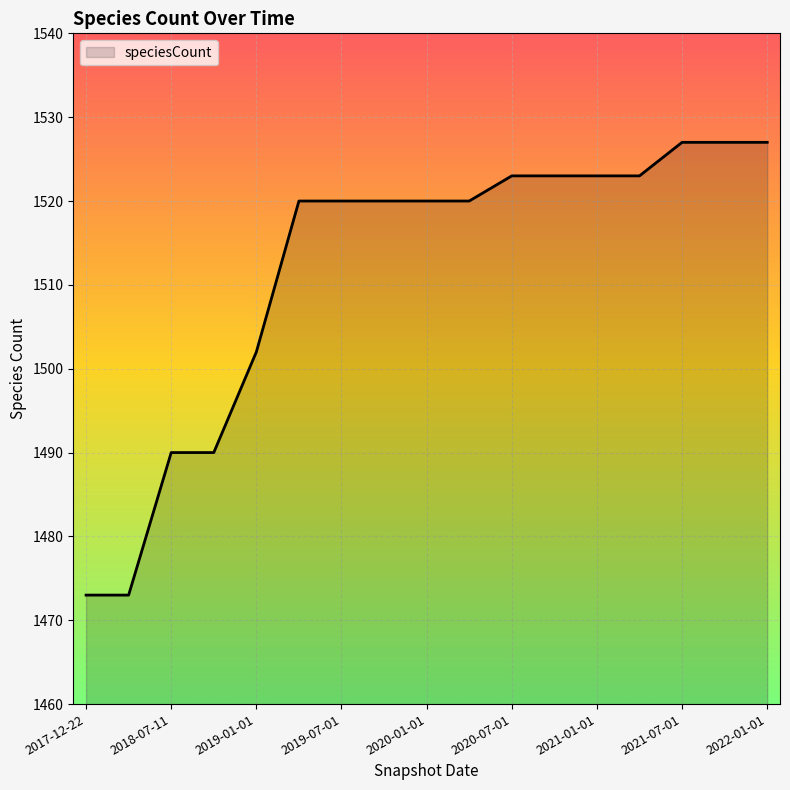

What is the greatest value displayed?

1527